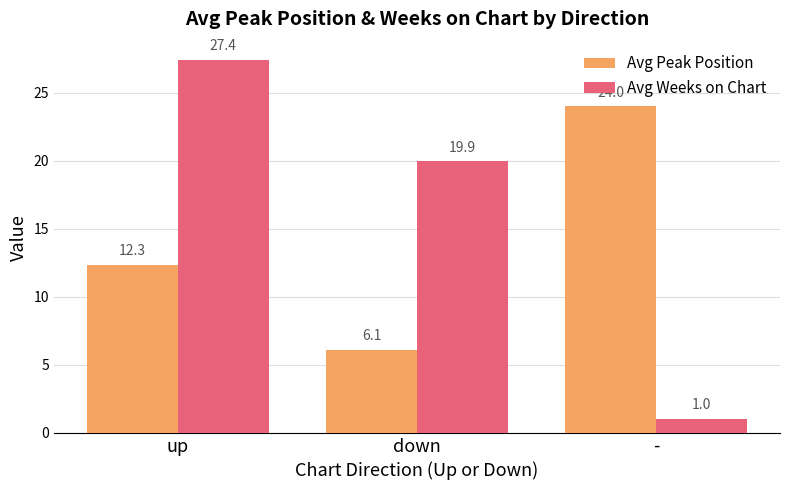

What is the spread (max minus min) of values at -?

23.0